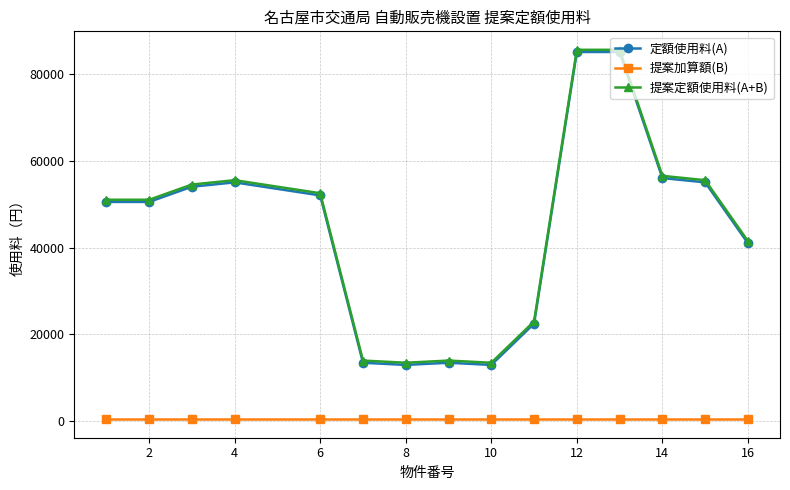

True or false: 提案加算額(B) and 定額使用料(A) cross at least once.

False